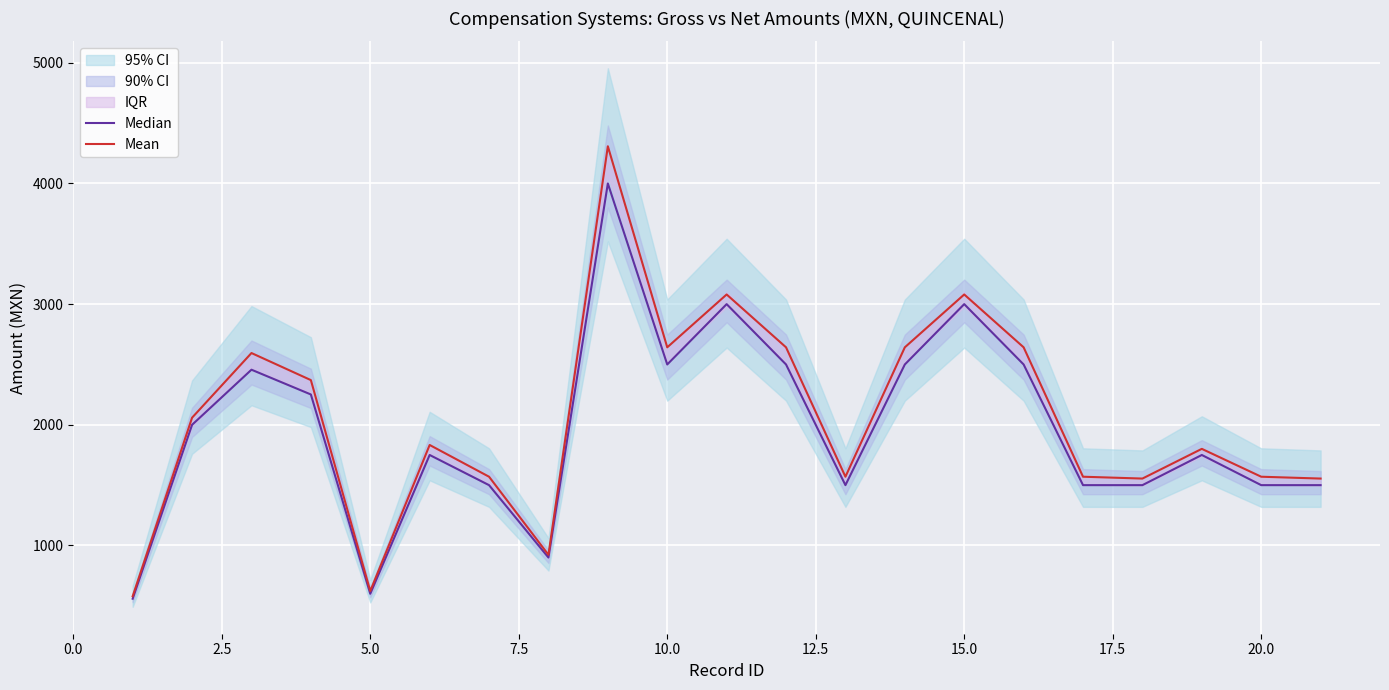

At how many categories does at least one series exceed 2518?

8